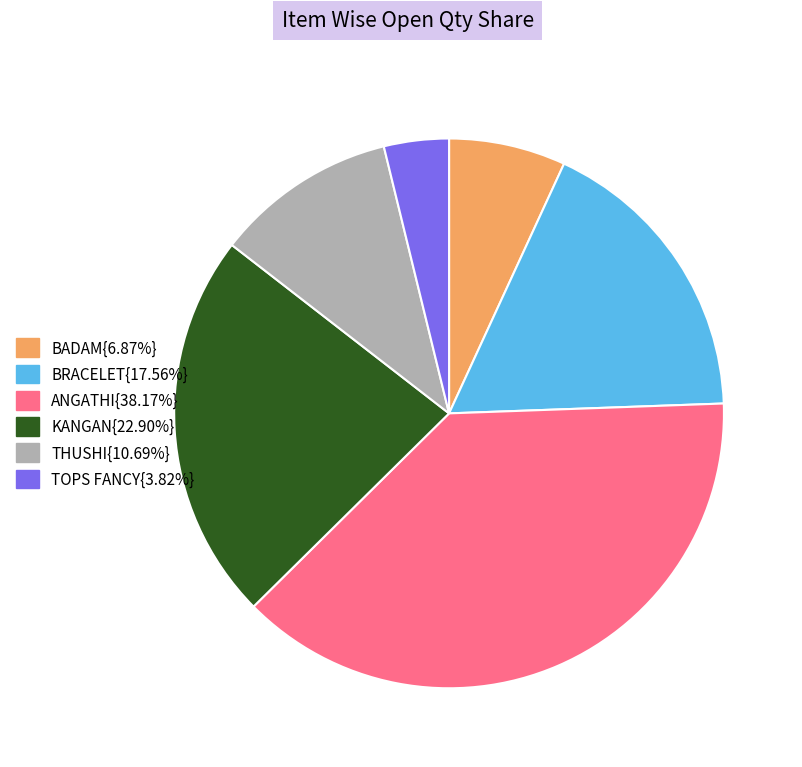

Is there any slice that represents more than half of the pie?

No